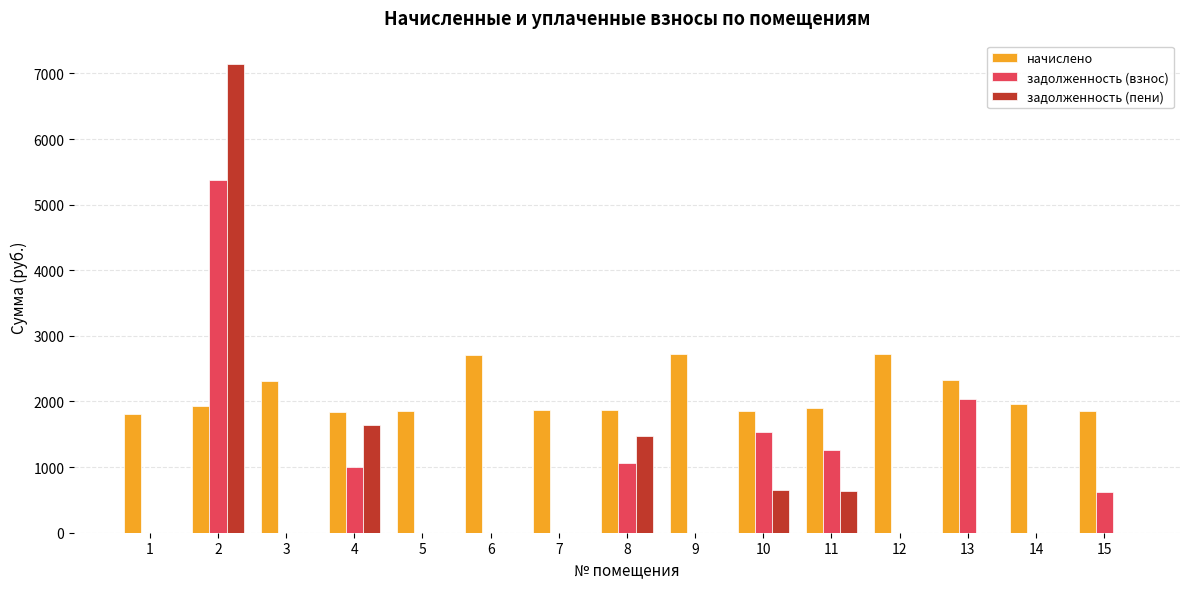

What is the total value across all series at 14?

1954.1